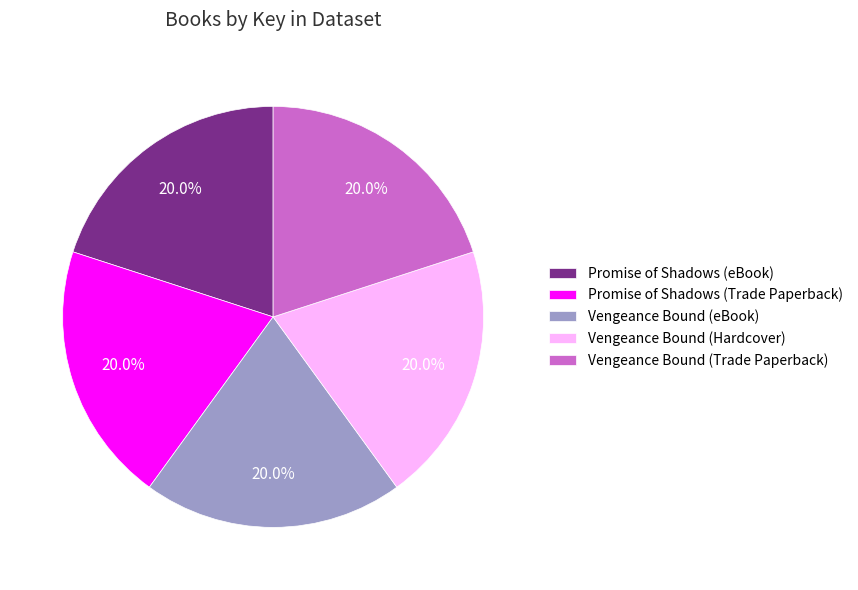

Does any single category account for the majority?

No